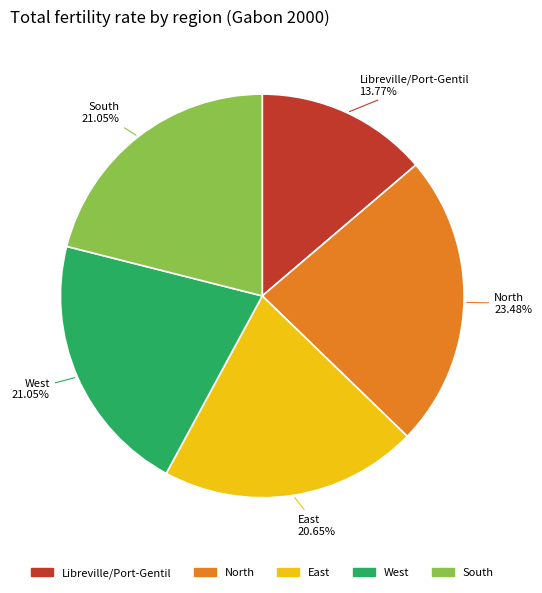

Is there any slice that represents more than half of the pie?

No